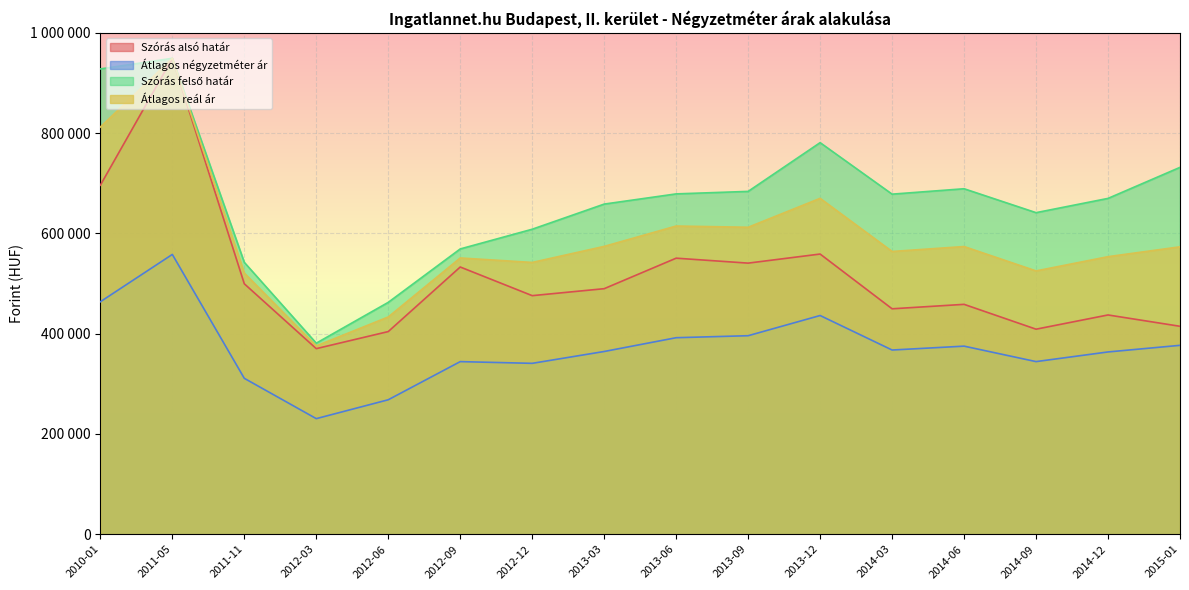

What is the difference between the highest and lowest values at 2011-11?

231288